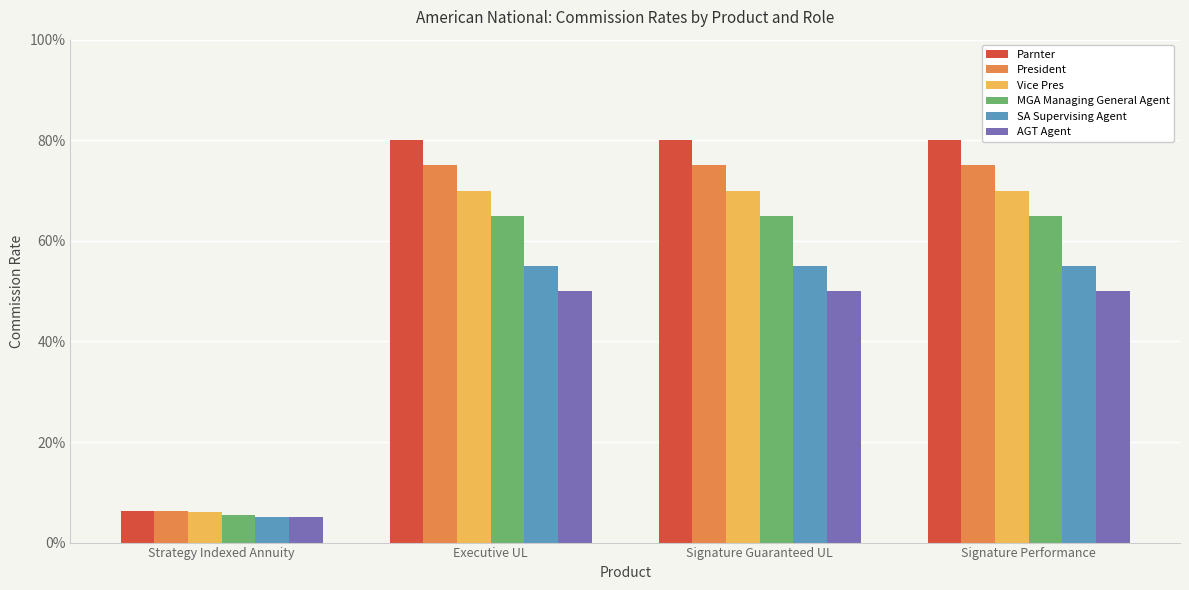

Does the chart contain stacked bars?

No